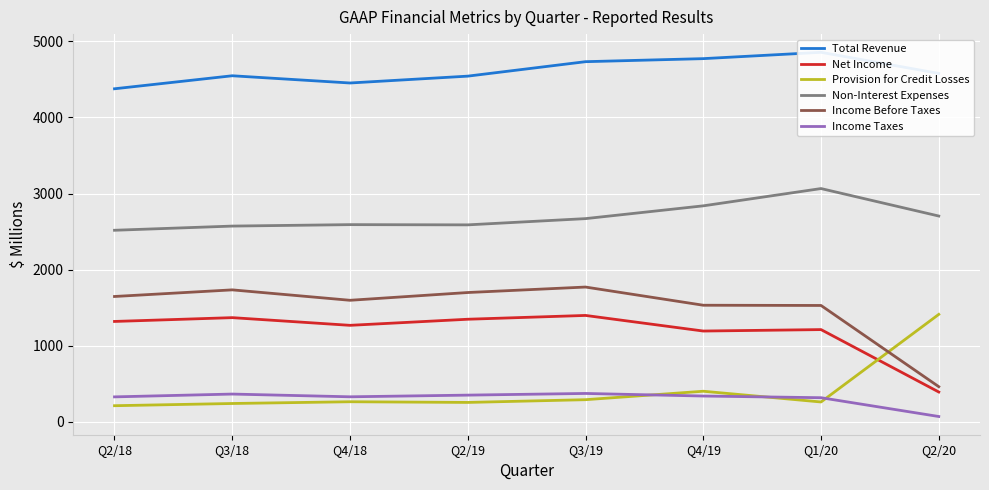

Between Q2/18 and Q3/19, which is larger?

Q3/19